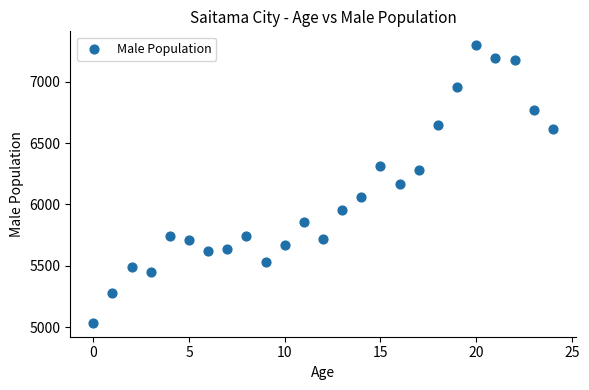

What is the range of Y values (max minus min)?

2266